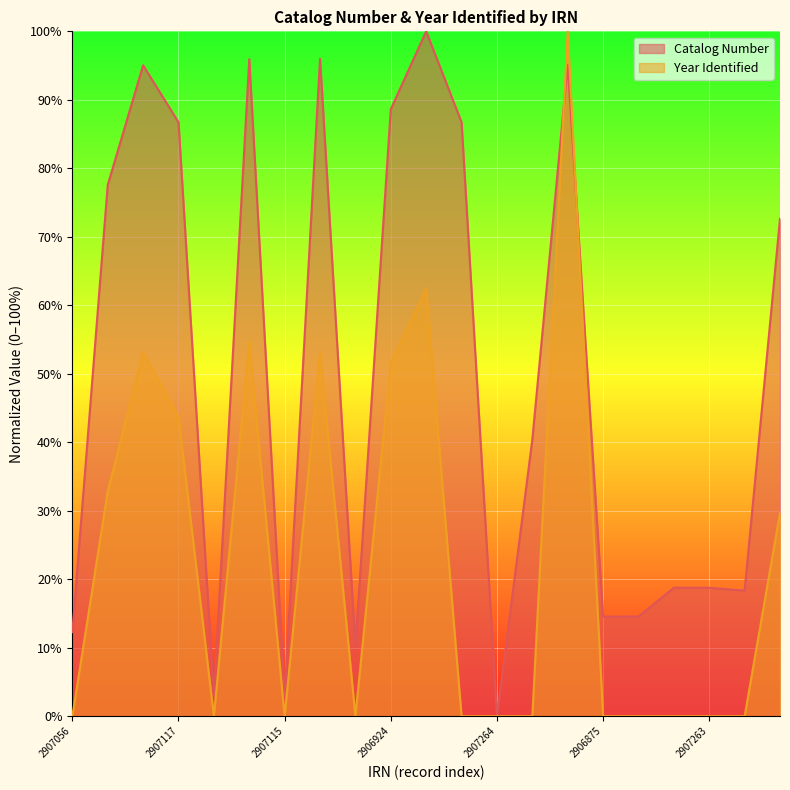

How many data points does each series have?

21